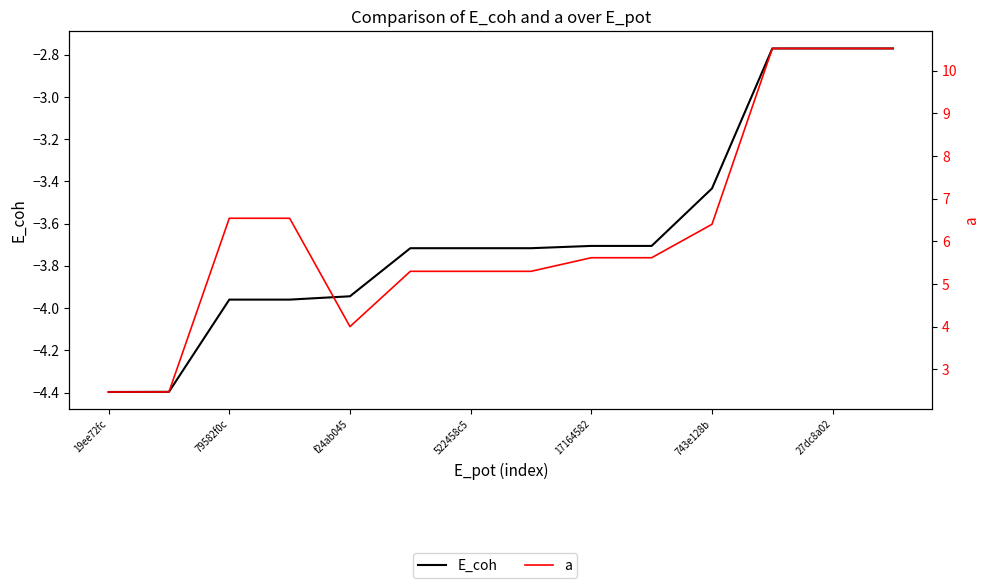

What is the difference between the maximum and second lowest values in the E_coh series?

1.6